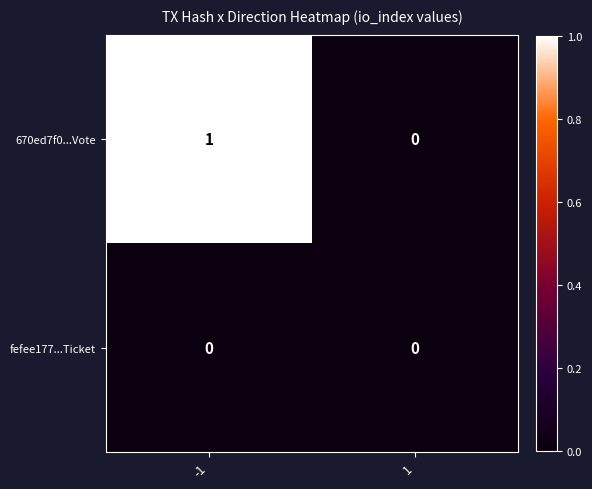

Is it true that fefee177...Ticket equals 0 at 1?

True